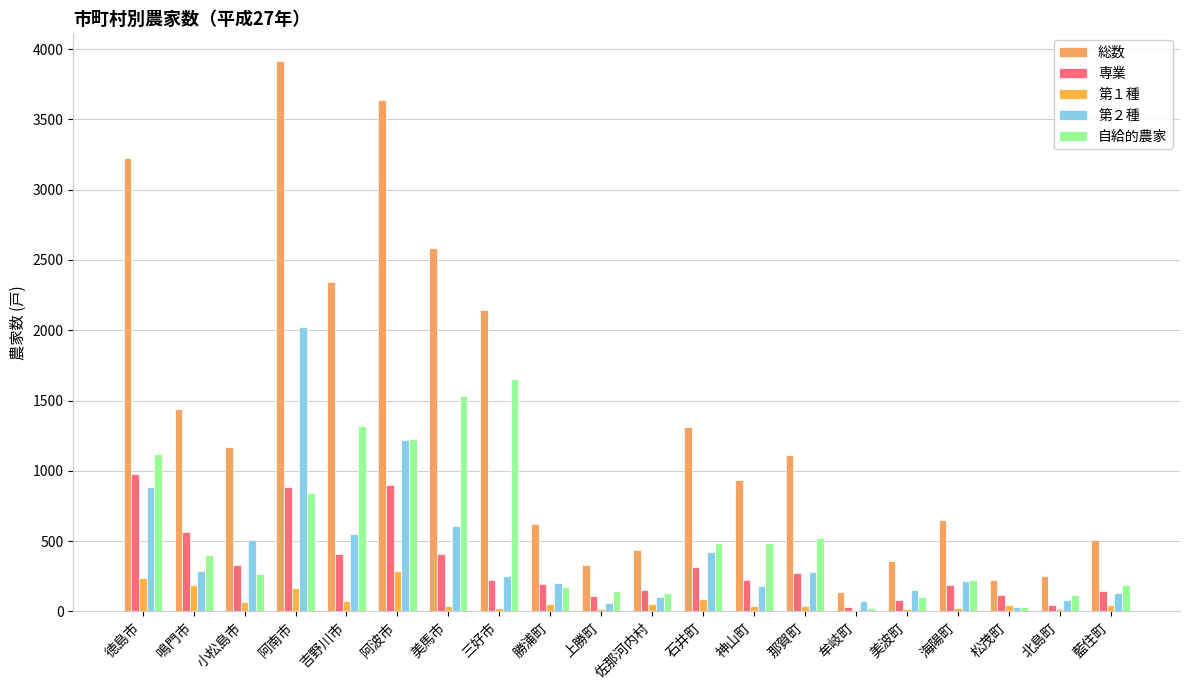

The value of 第２種 at 阿波市 is 1218. True or false?

True